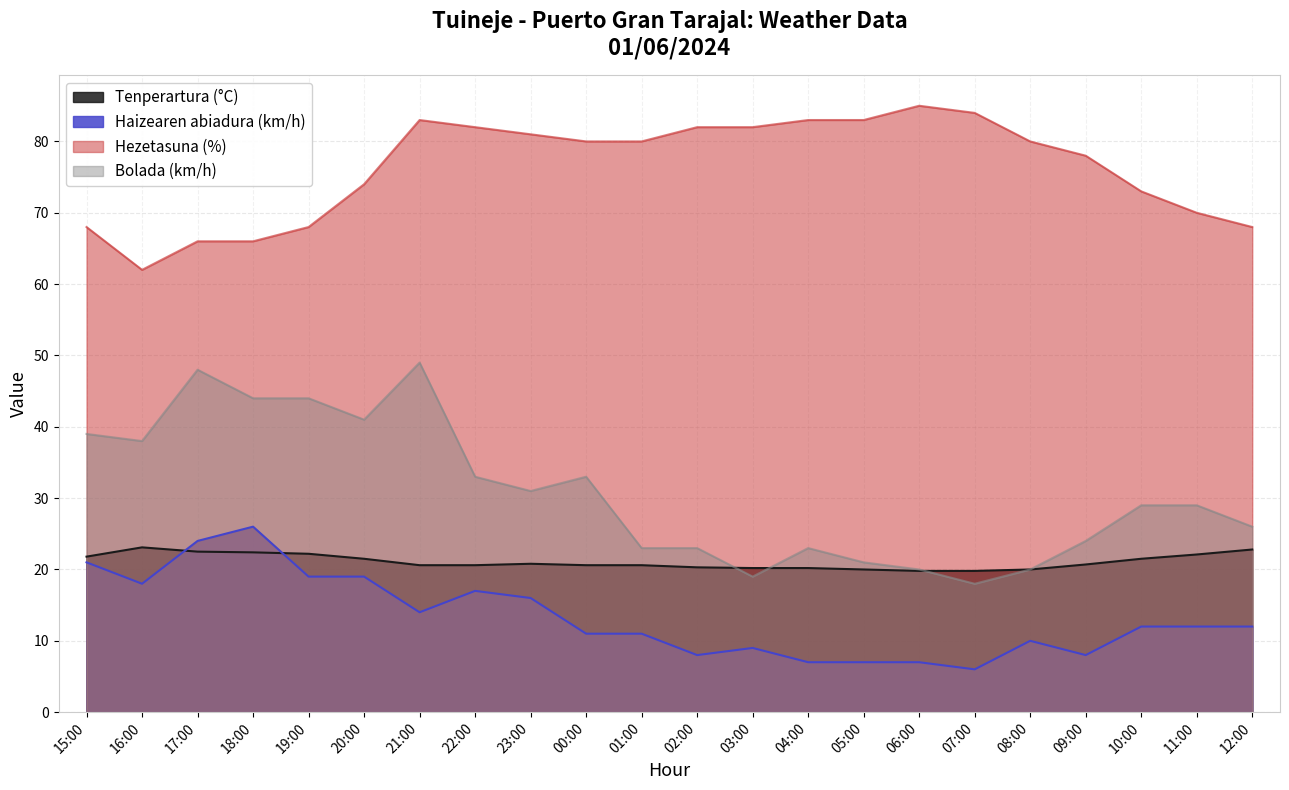

At which category does Haizearen abiadura (km/h) reach its first local peak?

18:00